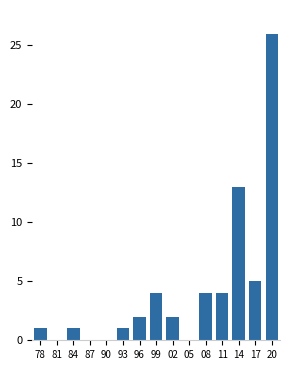

Reading left to right, list all the values displayed in this chart.

78=1	81=0	84=1	87=0	90=0	93=1	96=2	99=4	02=2	05=0	08=4	11=4	14=13	17=5	20=26